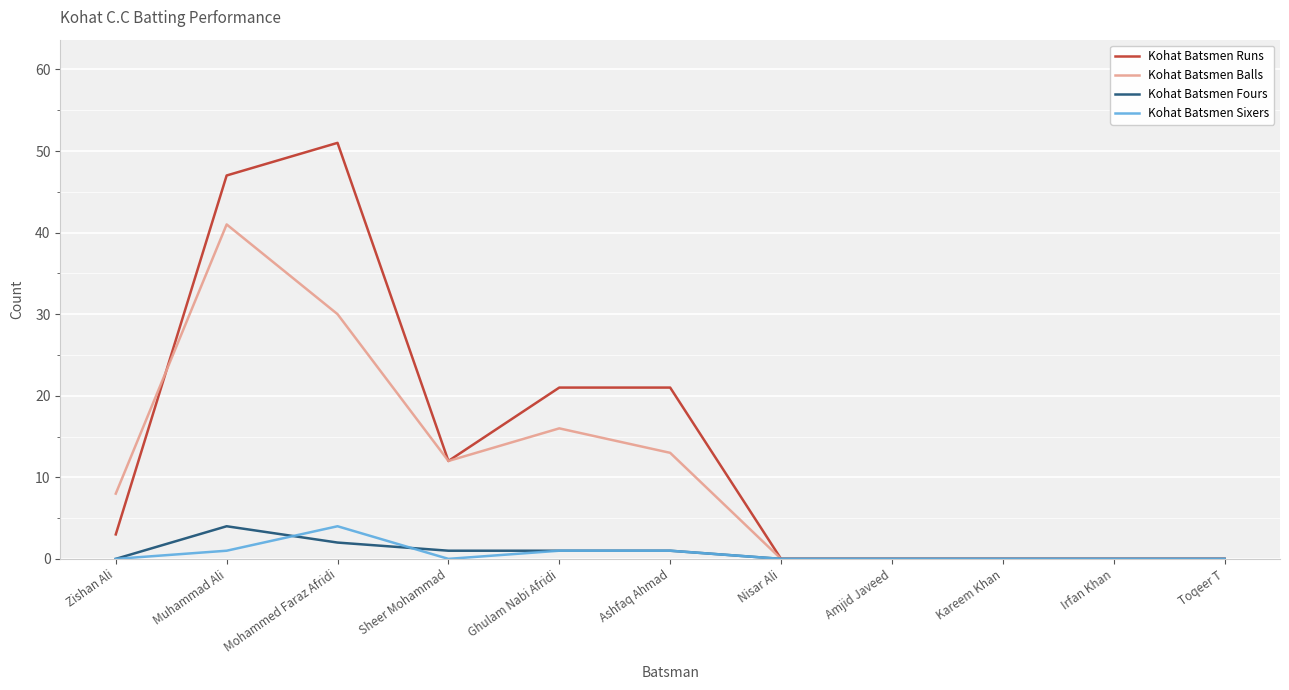

At which label is Kohat Batsmen Balls closest to 20?

Ghulam Nabi Afridi